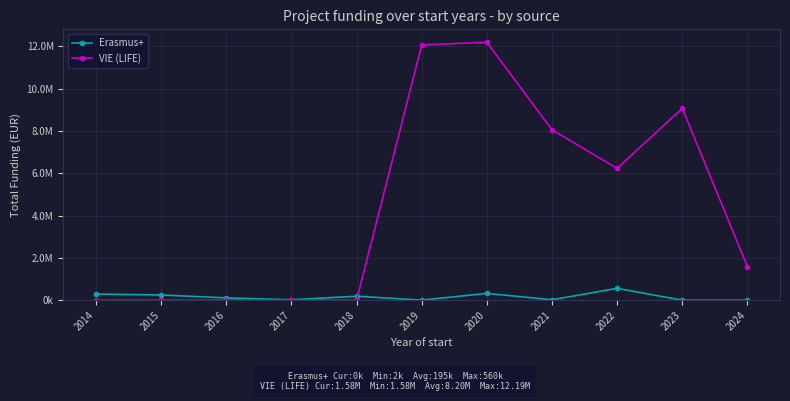

Reading left to right, what are all the values shown in this chart?

Erasmus+: 287555	245957	108250	19954	187392	2450	320450	19180	560000	0	0
VIE (LIFE): 0	0	0	0	0	12064108	12191437	8052731	6230314	9067897	1580973